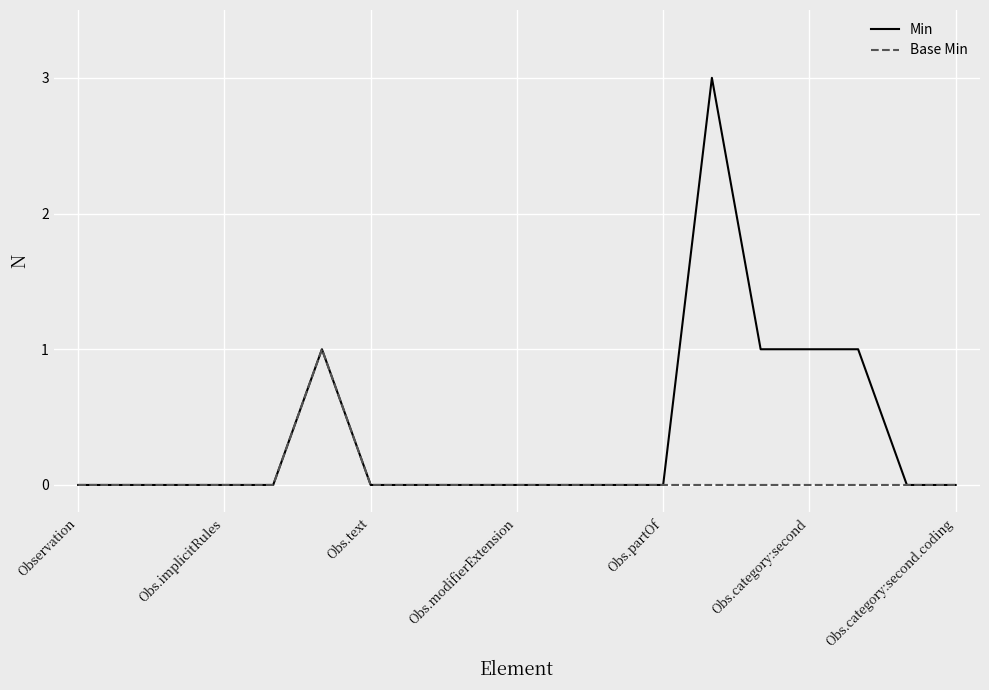

Rank the series by their maximum value, from lowest to highest.

Base Min, Min